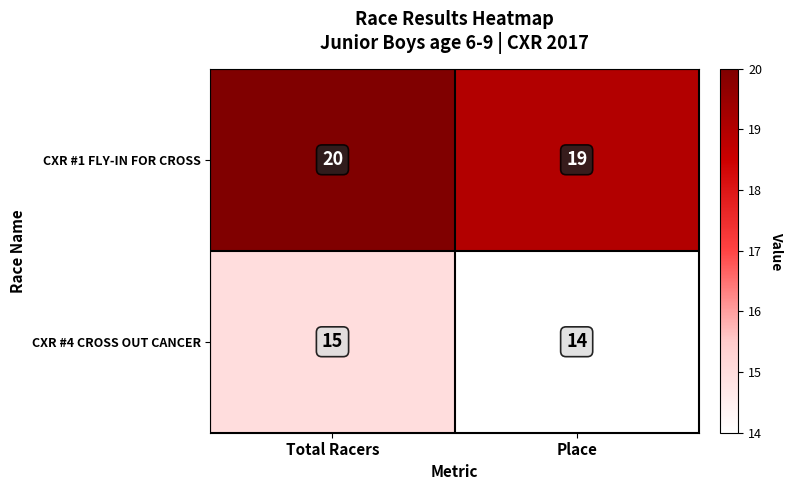

What is the average value of the CXR #1 FLY-IN FOR CROSS series?

20